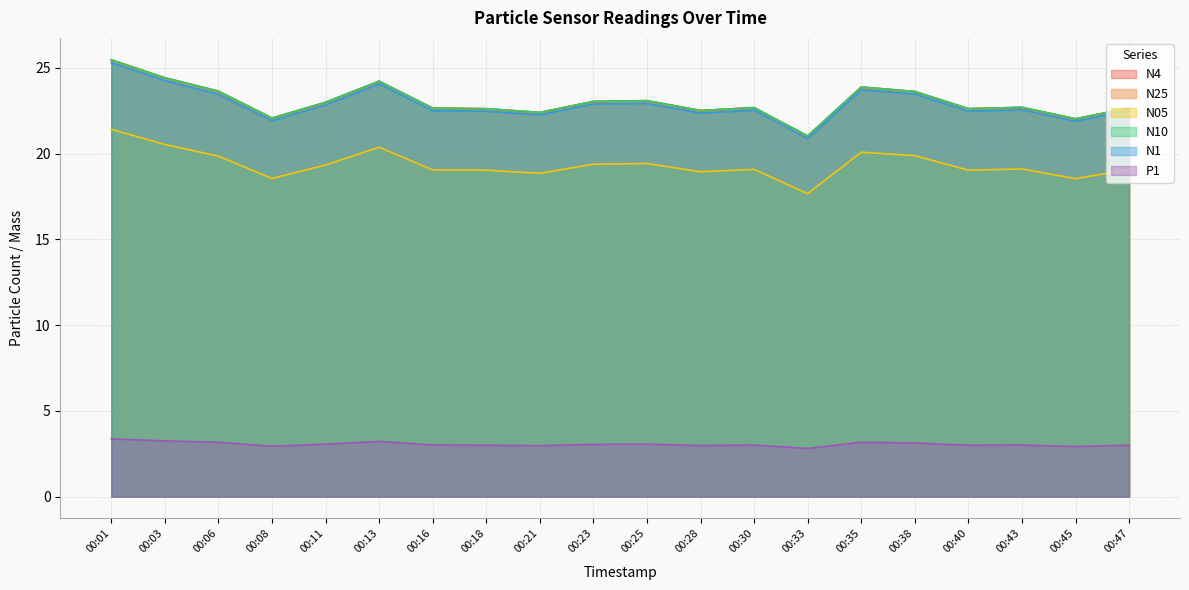

Where is N25 nearest to the value 23?

00:11